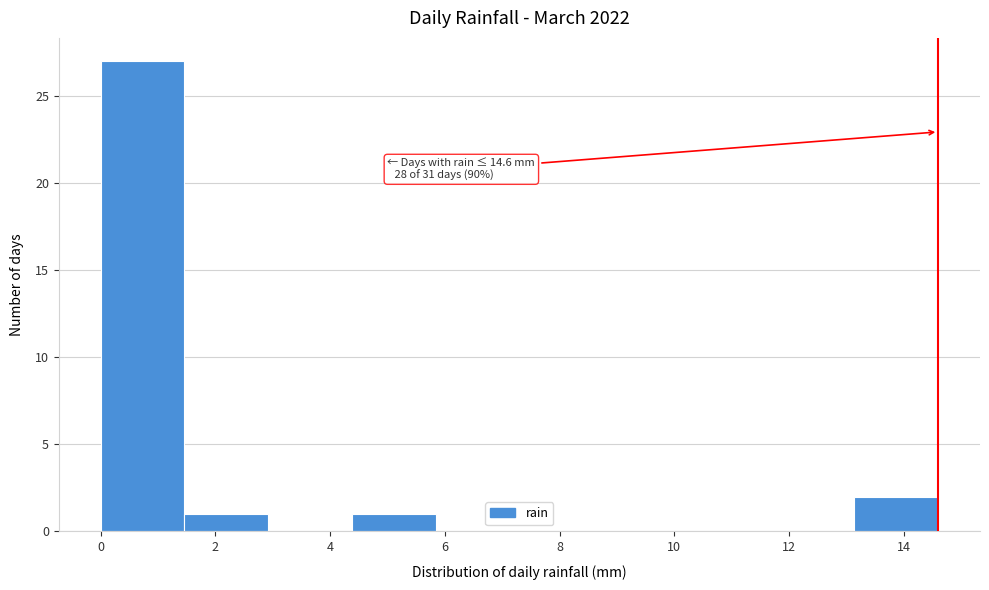

Over which range of the x-axis is the bar tallest?

0.00 to 1.46